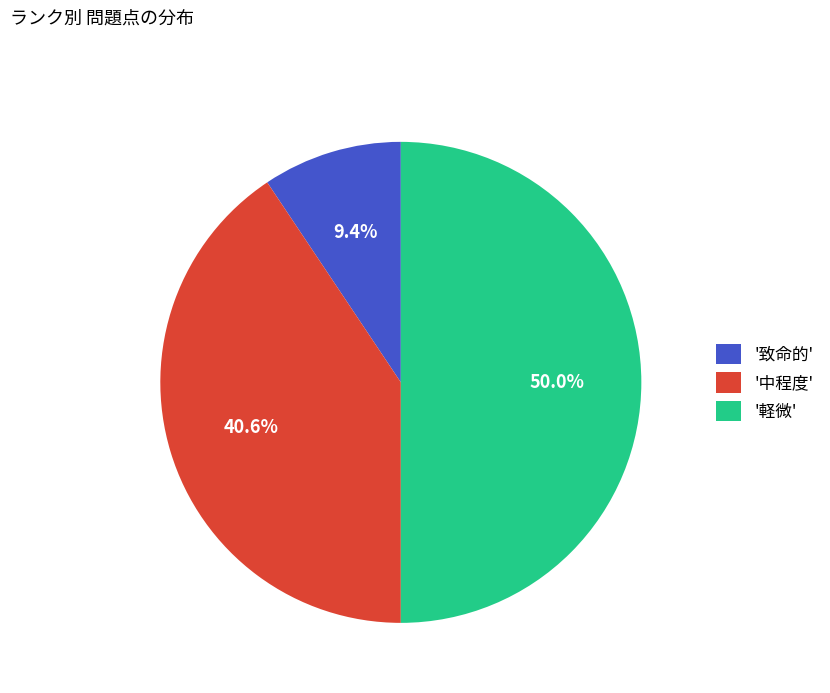

Which category has the smallest portion of the pie?

'致命的'